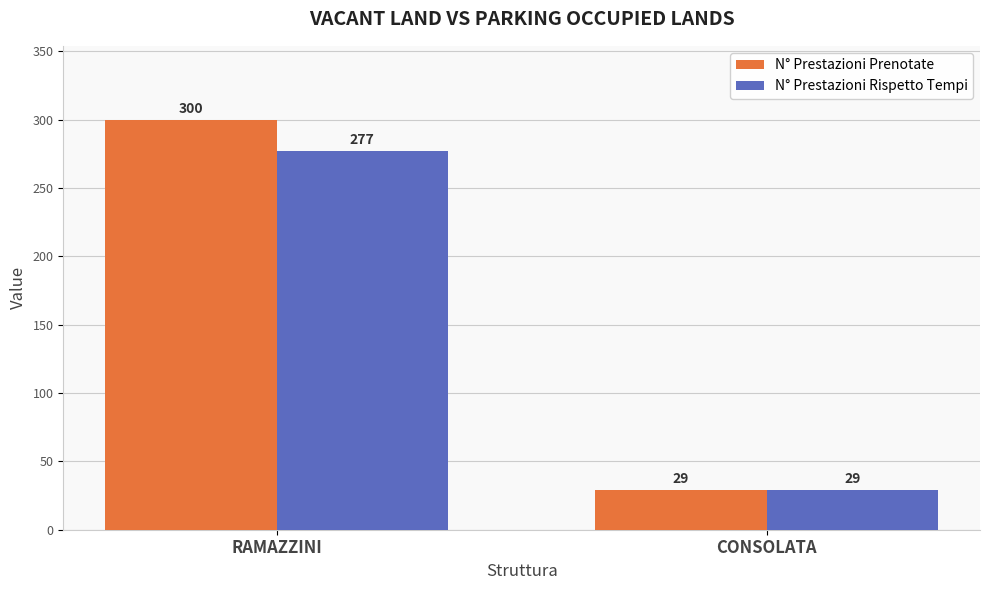

Reading left to right, list all the values displayed in this chart.

N° Prestazioni Prenotate: RAMAZZINI=300	CONSOLATA=29
N° Prestazioni Rispetto Tempi: RAMAZZINI=277	CONSOLATA=29